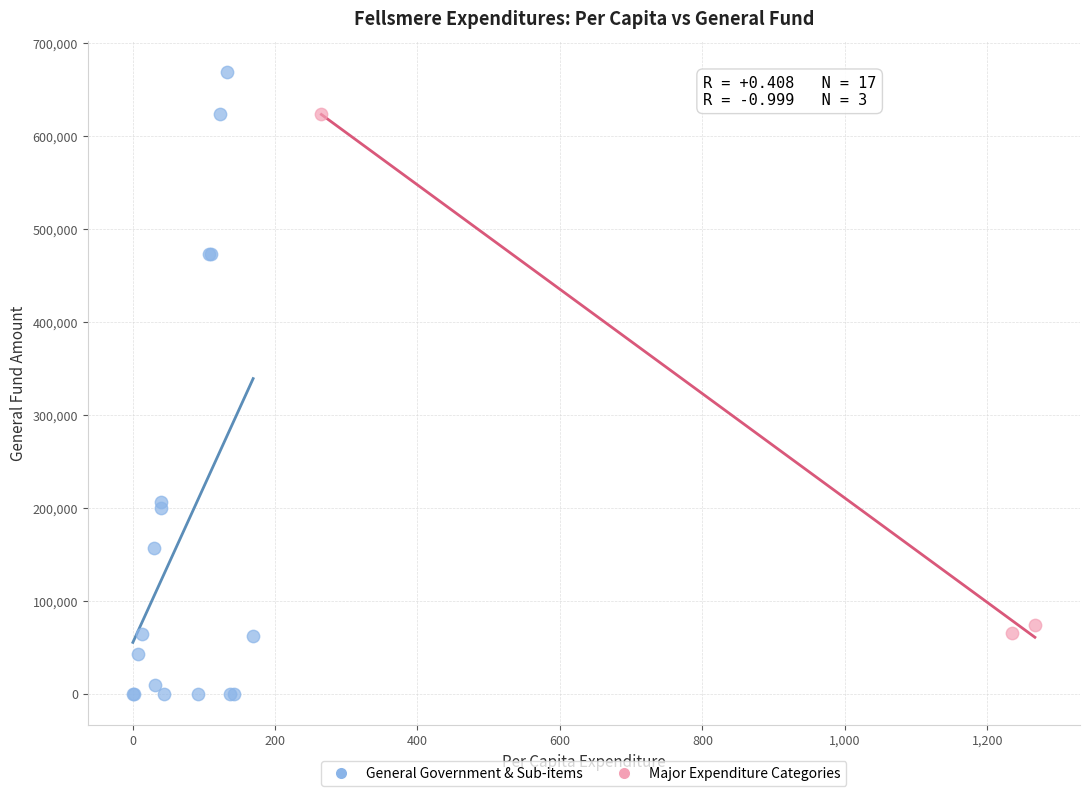

Which series has the widest spread of Y values?

General Government & Sub-items